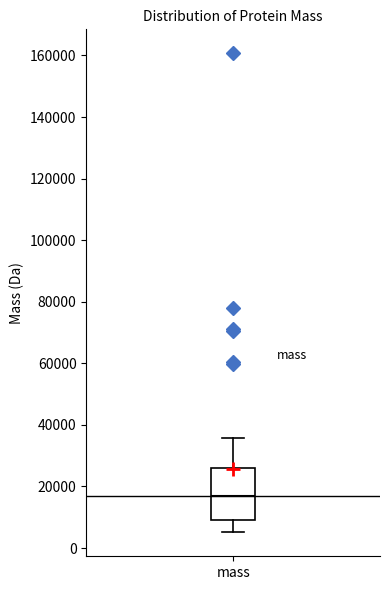

Transcribe this box plot: give where the median line is, the range the box spans, and where the two whiskers end, as read against the y-axis. The values are not printed on the chart, so give them approximately, as read against the axis.

median 18000, box 8000 to 26000, whiskers 6000 to 36000